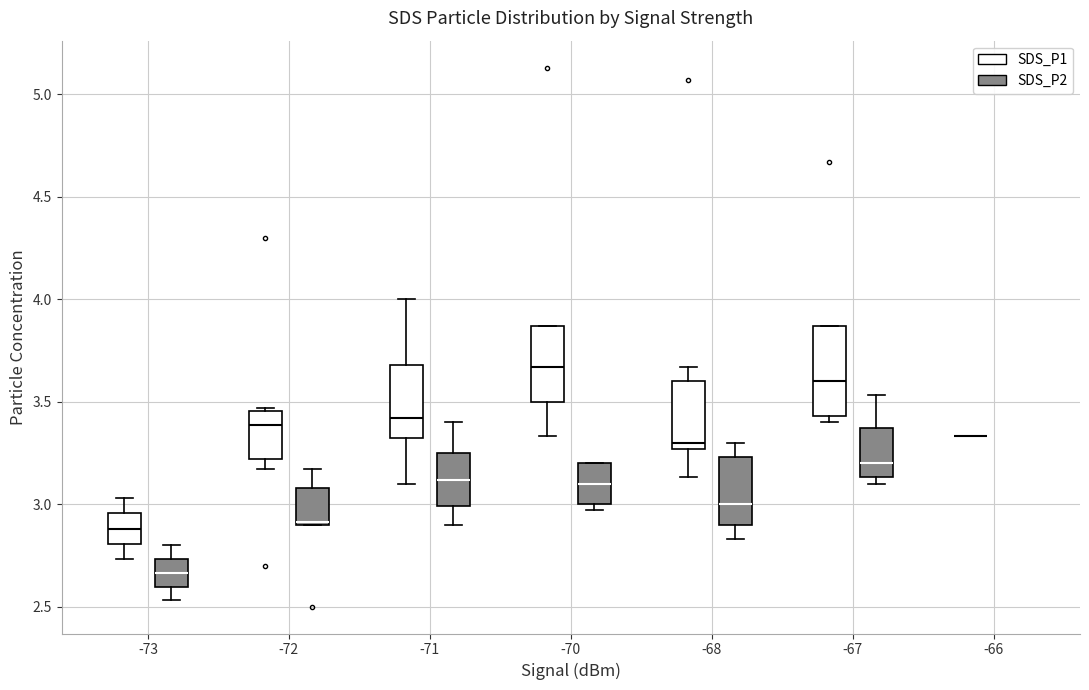

Reading left to right, transcribe this box plot: for each box, give where its median line is, the range the box spans, and where its two whiskers end, as read against the y-axis. The values are not printed on the chart, so give them approximately, as read against the axis.

-73 (SDS_P1): median 2.90, box 2.80 to 2.95, whiskers 2.75 to 3.05
-73 (SDS_P2): median 2.65, box 2.60 to 2.75, whiskers 2.55 to 2.80
-72 (SDS_P1): median 3.40, box 3.20 to 3.45, whiskers 3.15 to 3.45 (just above the box's upper edge)
-72 (SDS_P2): median 2.90 (just above the box's lower edge), box 2.90 to 3.10, whiskers 2.90 to 3.15
-71 (SDS_P1): median 3.40, box 3.30 to 3.70, whiskers 3.10 to 4.00
-71 (SDS_P2): median 3.10, box 3.00 to 3.25, whiskers 2.90 to 3.40
-70 (SDS_P1): median 3.65, box 3.50 to 3.85, whiskers 3.35 to 3.85
-70 (SDS_P2): median 3.10, box 3.00 to 3.20, whiskers 2.95 to 3.20
-68 (SDS_P1): median 3.30, box 3.25 to 3.60, whiskers 3.15 to 3.65
-68 (SDS_P2): median 3.00, box 2.90 to 3.25, whiskers 2.85 to 3.30
-67 (SDS_P1): median 3.60, box 3.45 to 3.85, whiskers 3.40 to 3.85
-67 (SDS_P2): median 3.20, box 3.15 to 3.35, whiskers 3.10 to 3.55
-66 (SDS_P1): box collapsed to a line at 3.35, whiskers 3.35 to 3.35
-66 (SDS_P2): box collapsed to a line at 3.05, whiskers 3.05 to 3.05